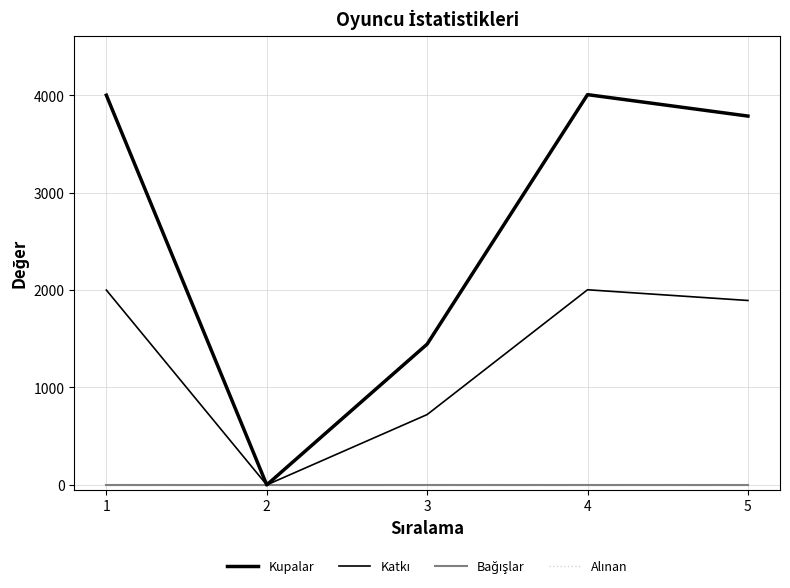

True or false: Bağışlar and Alınan intersect in this chart.

False